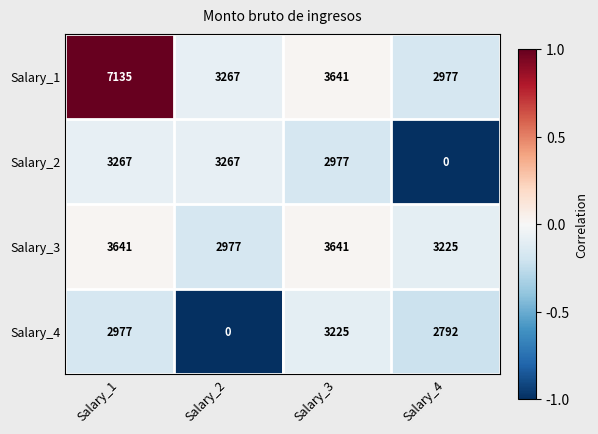

Reading right to left, transcribe all the data shown in this chart.

Salary_1: 2977	3641	3267	7135
Salary_2: 0	2977	3267	3267
Salary_3: 3225	3641	2977	3641
Salary_4: 2792	3225	0	2977